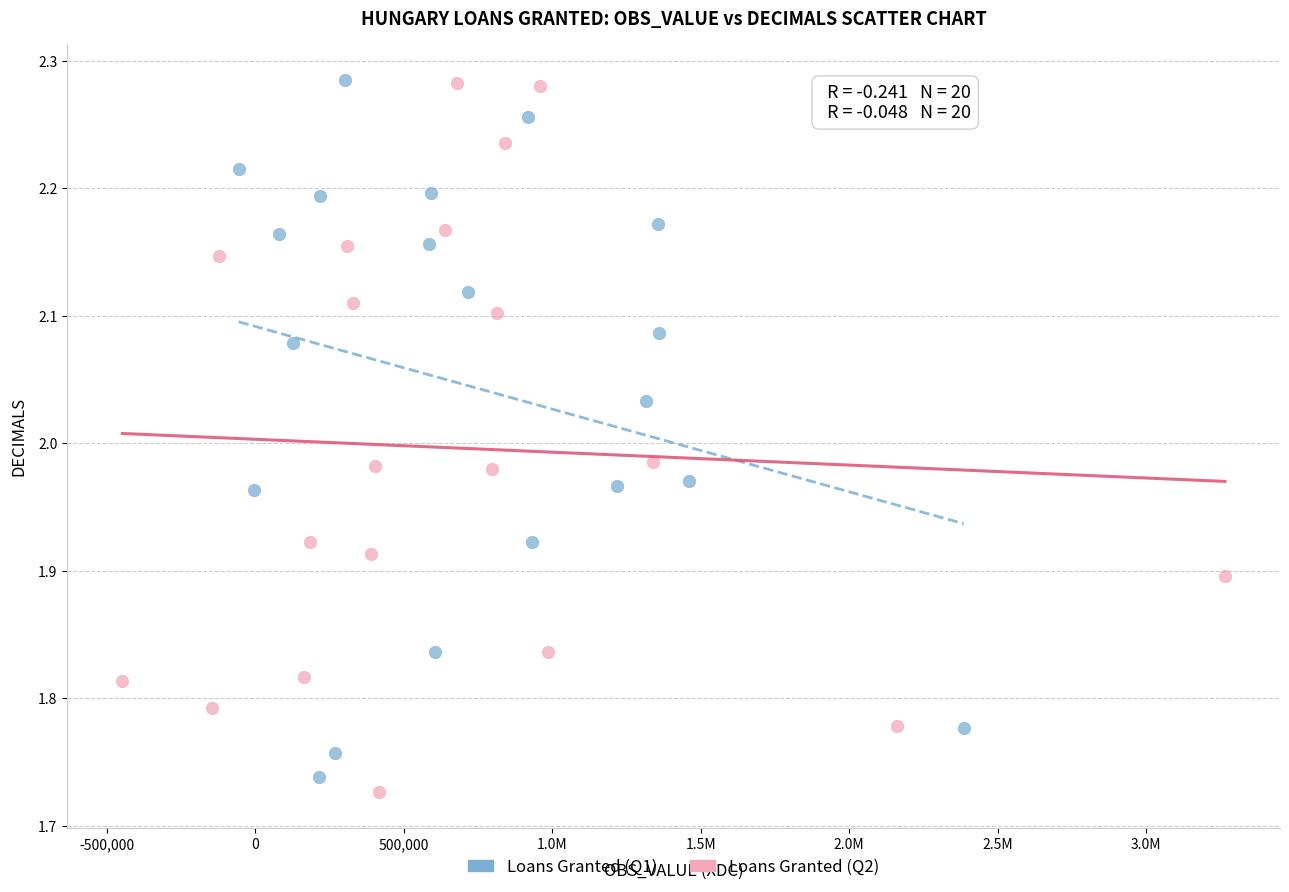

What are all the series names shown in the legend?

Loans Granted (Q1), Loans Granted (Q2)